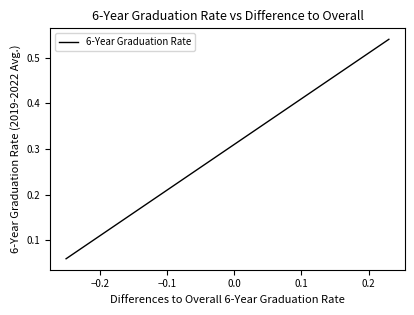

True or false: there are more than 1 points higher than both neighbors.

False